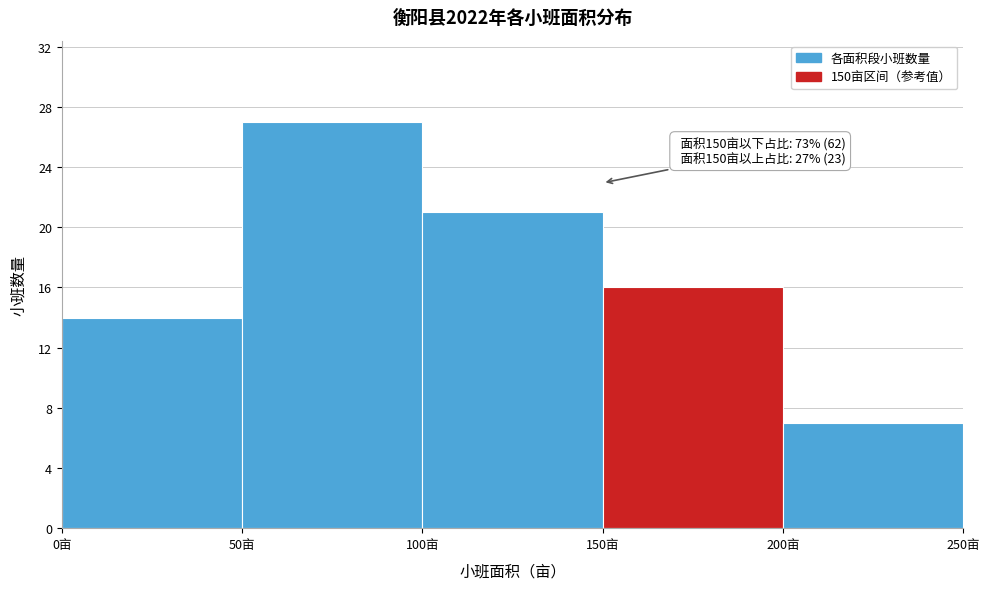

Which range on the x-axis has the tallest bar?

50 to 100